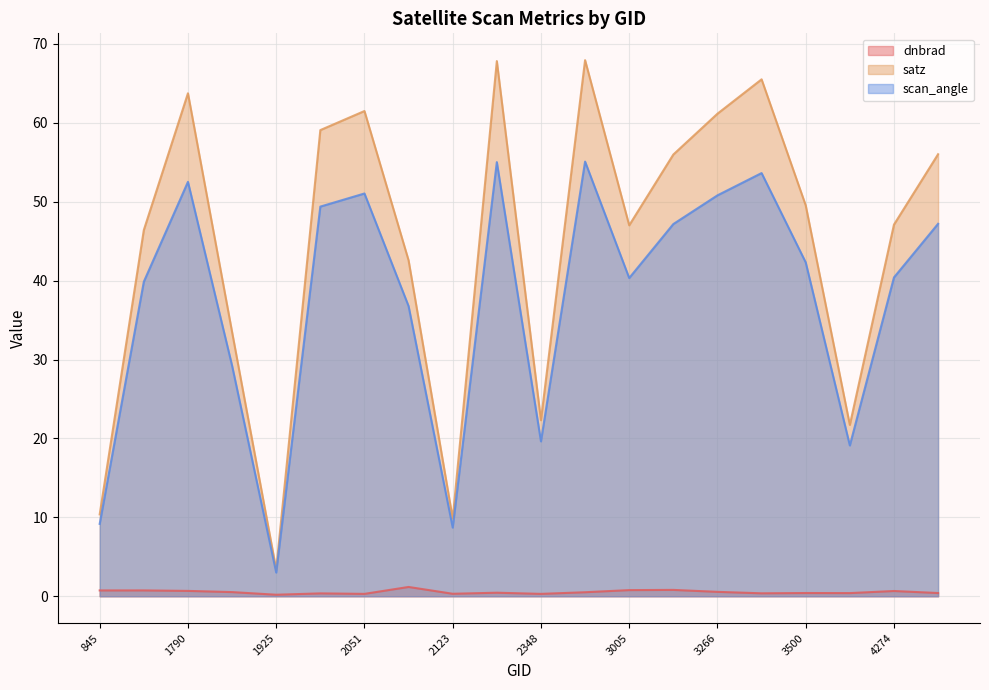

What is the value of the scan_angle point at the 7th from the left?

51.0